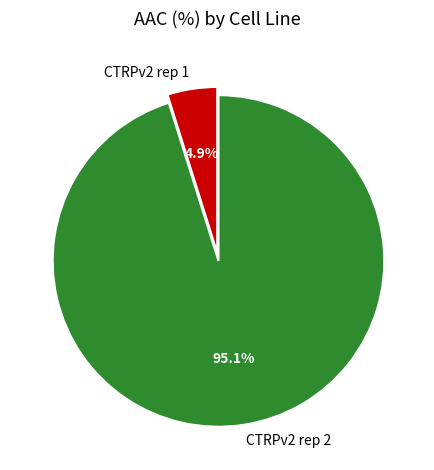

To the nearest percent, what percentage of the pie is CTRPv2 rep 1?

5%